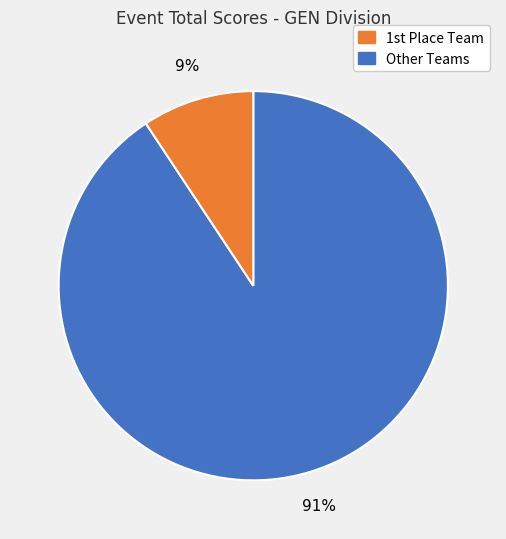

Count the number of slices in the pie.

2